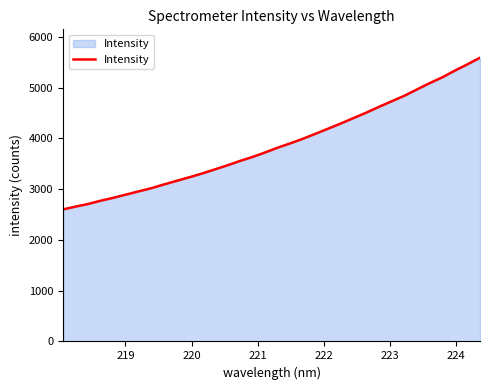

True or false: the data has more than 1 interior local peaks.

False